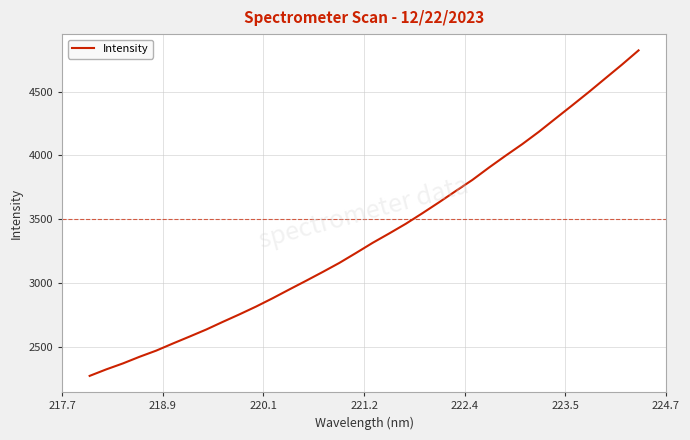

What is the difference between the maximum and minimum values?

2553.4